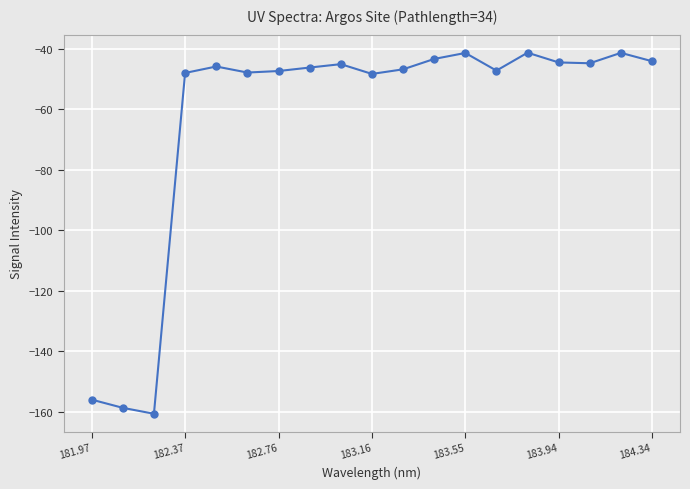

True or false: there are more than 1 points higher than both neighbors.

True